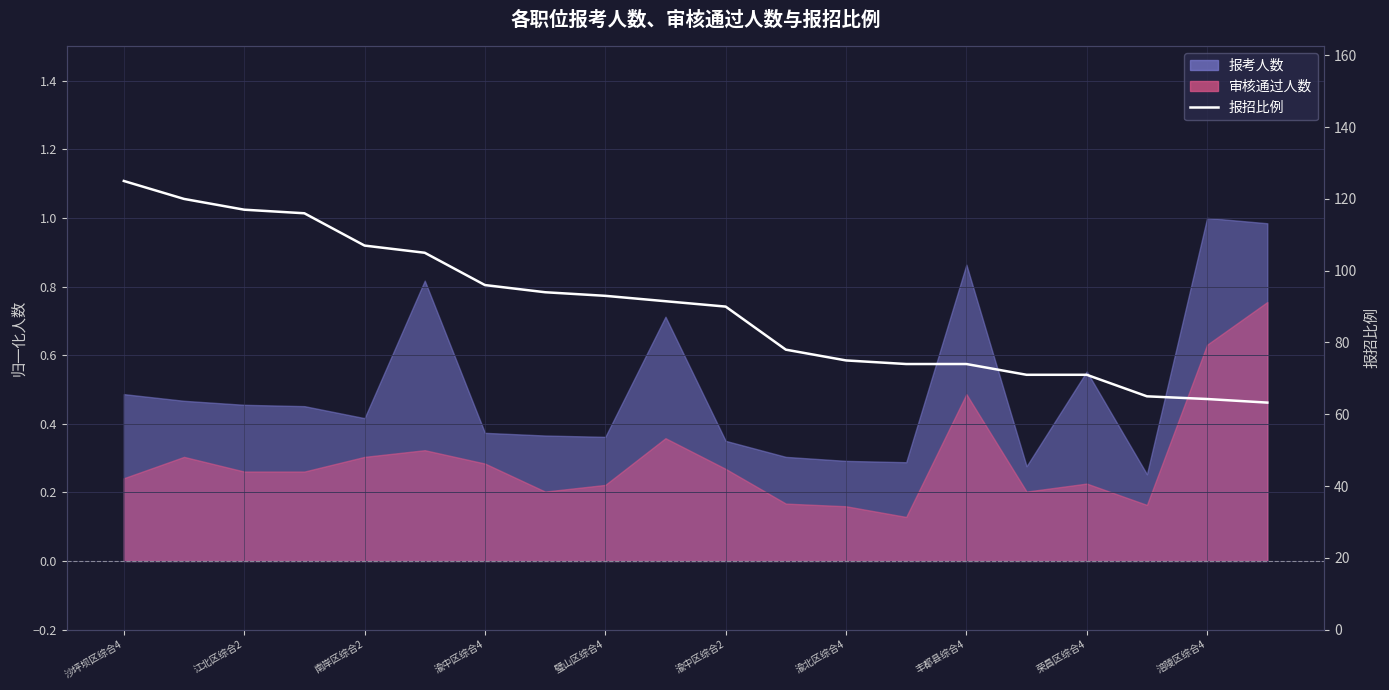

What is the difference between the maximum and minimum values?

61.8